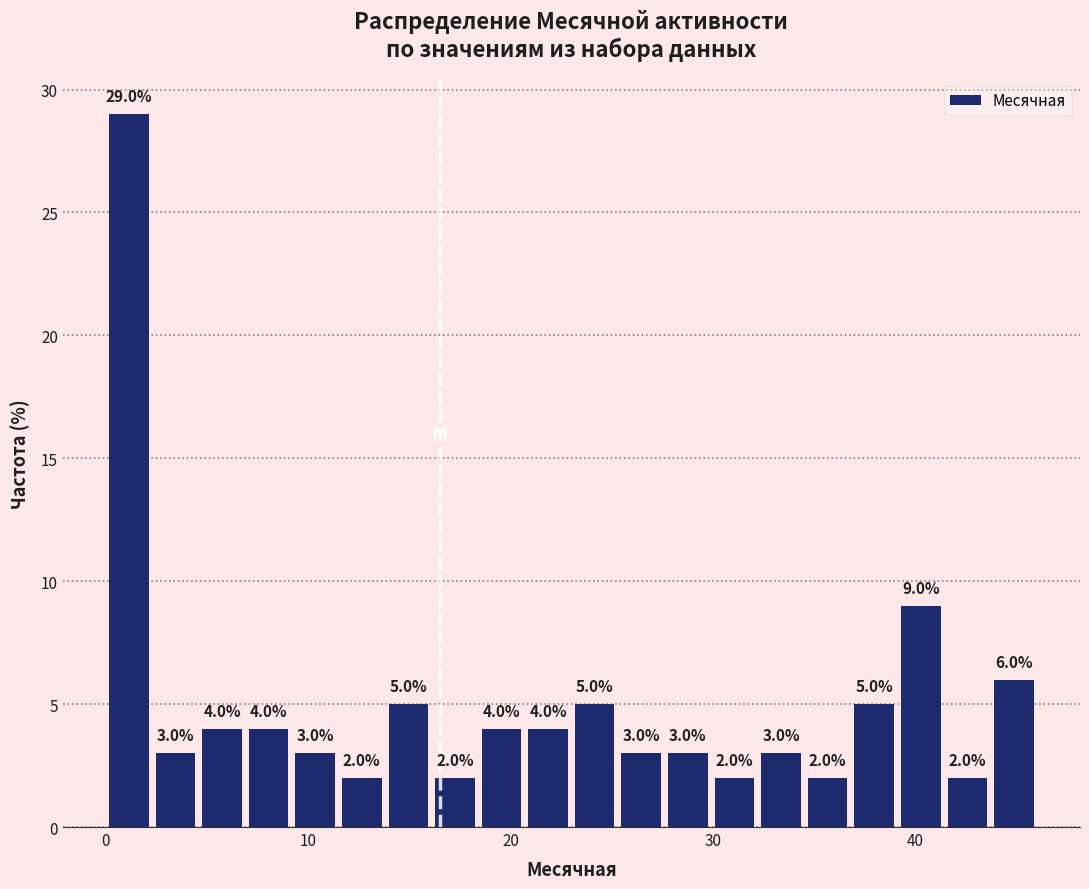

Read against the x-axis, roughly where is the centre of the tallest bar?

1